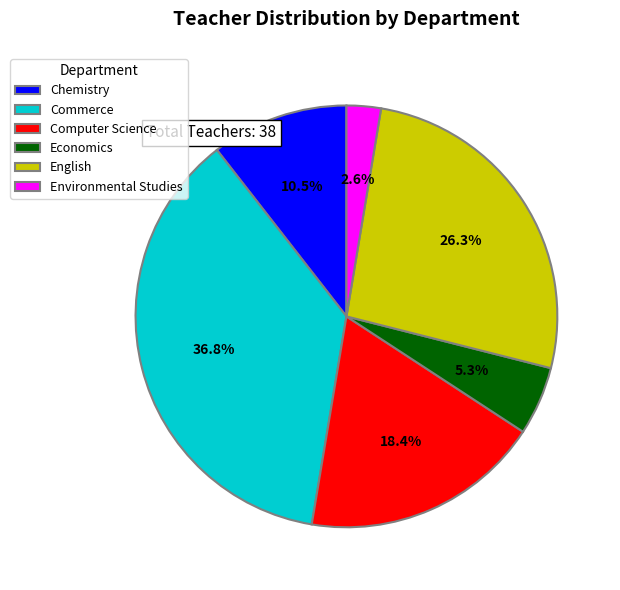

Do Commerce and Environmental Studies together represent more than half of the pie?

No